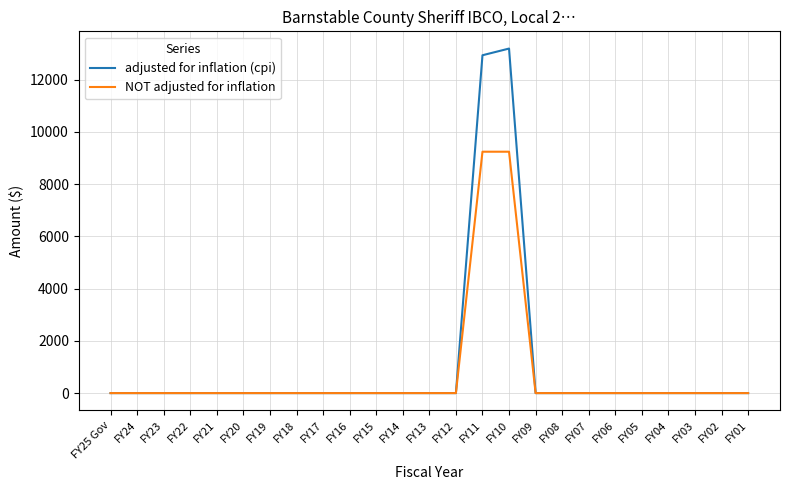

How many distinct data groups are displayed?

2